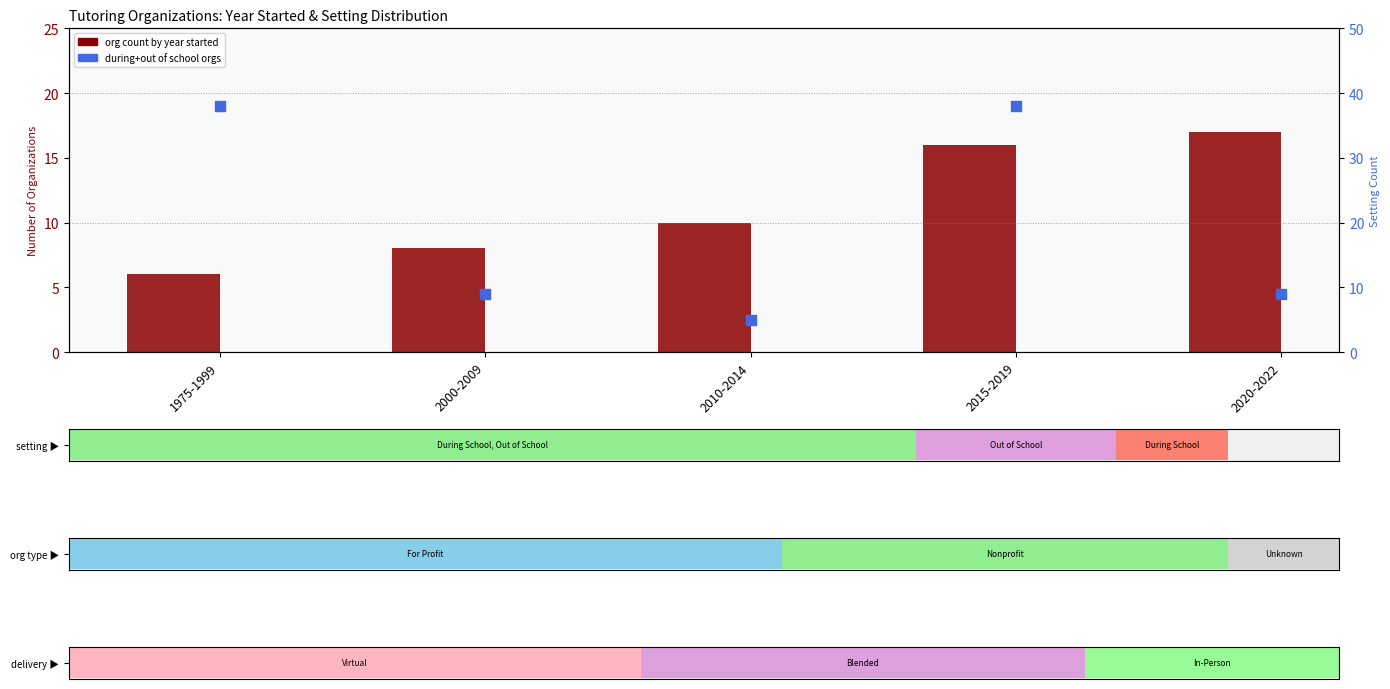

Which series has the largest total across all categories?

During+Out of School Count